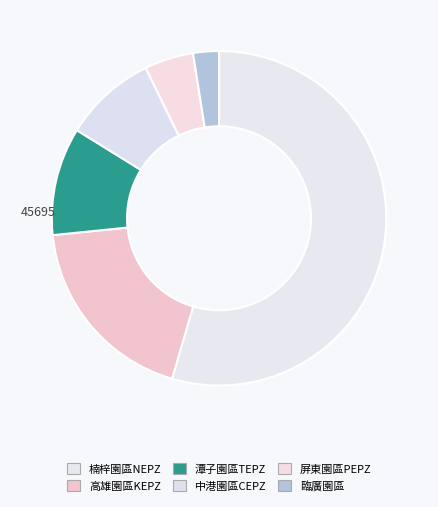

Count the number of slices in the pie.

6